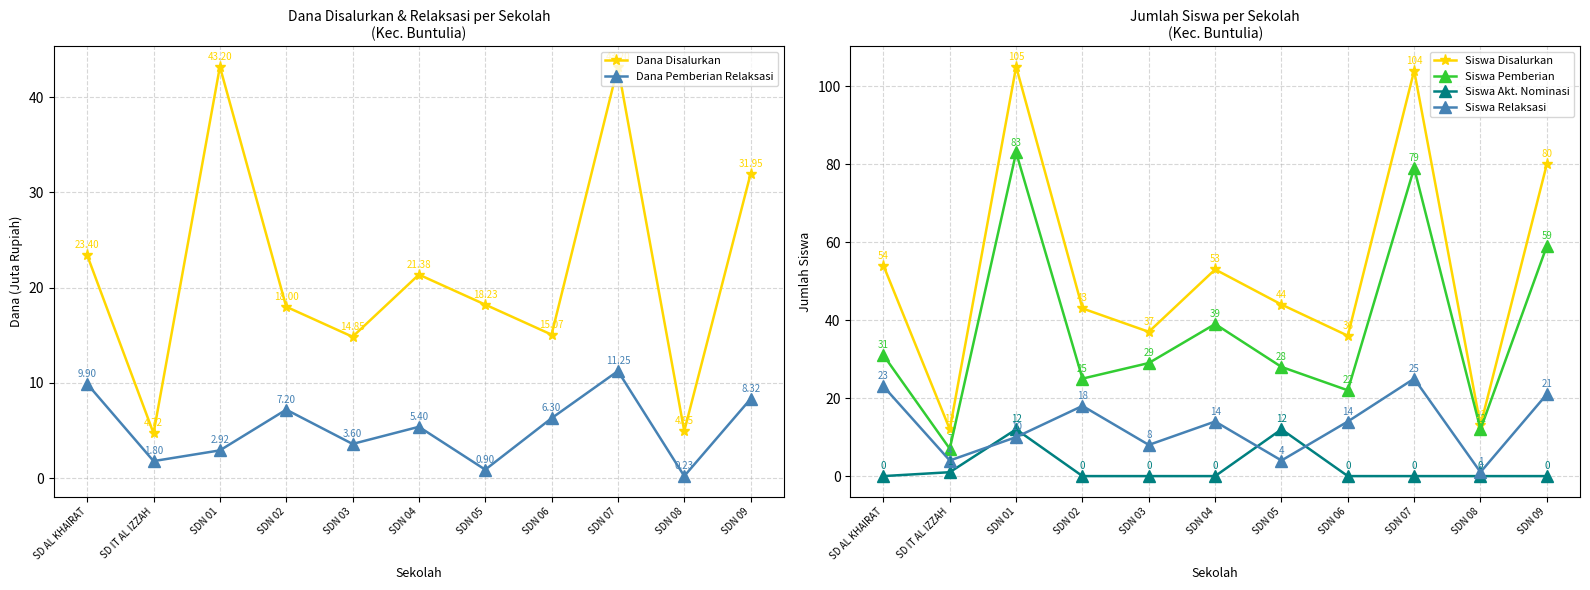

How many data points in Siswa Disalurkan are above 44?

5